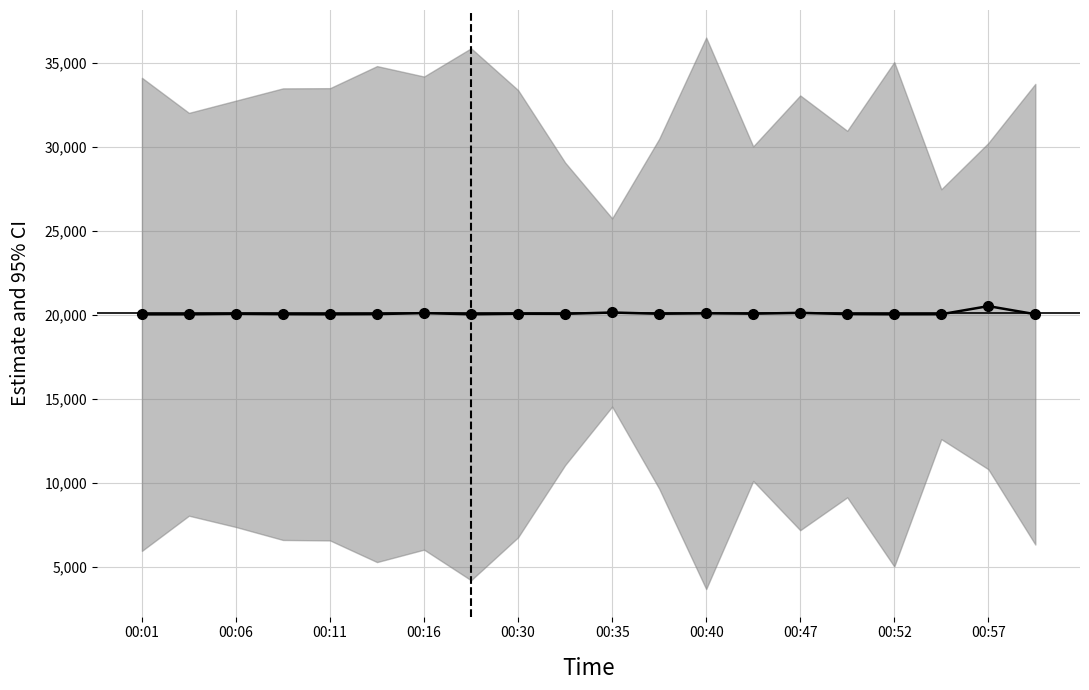

At which category does the data reach its first local peak?

00:06